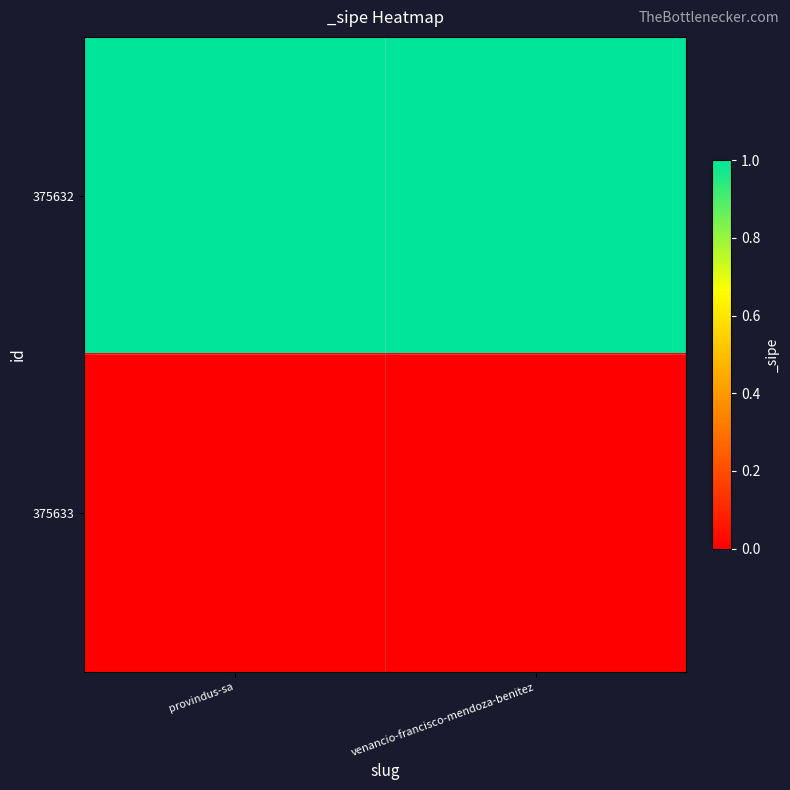

List the series in order of their overall mean, lowest first.

375633, 375632